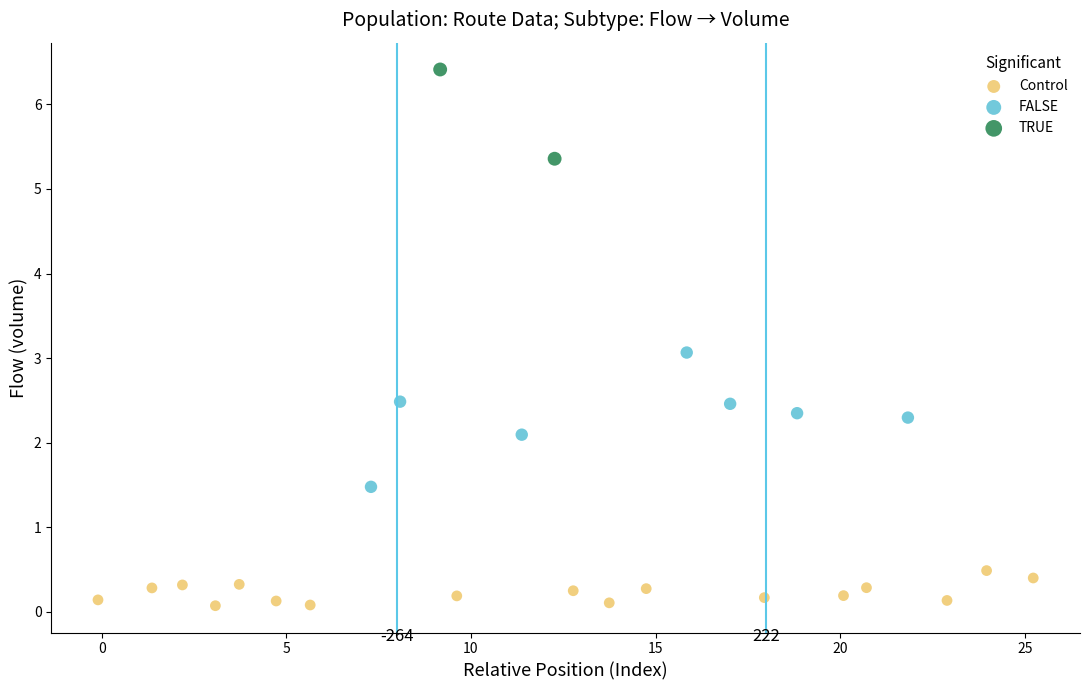

What are all the series names shown in the legend?

Control, FALSE, TRUE